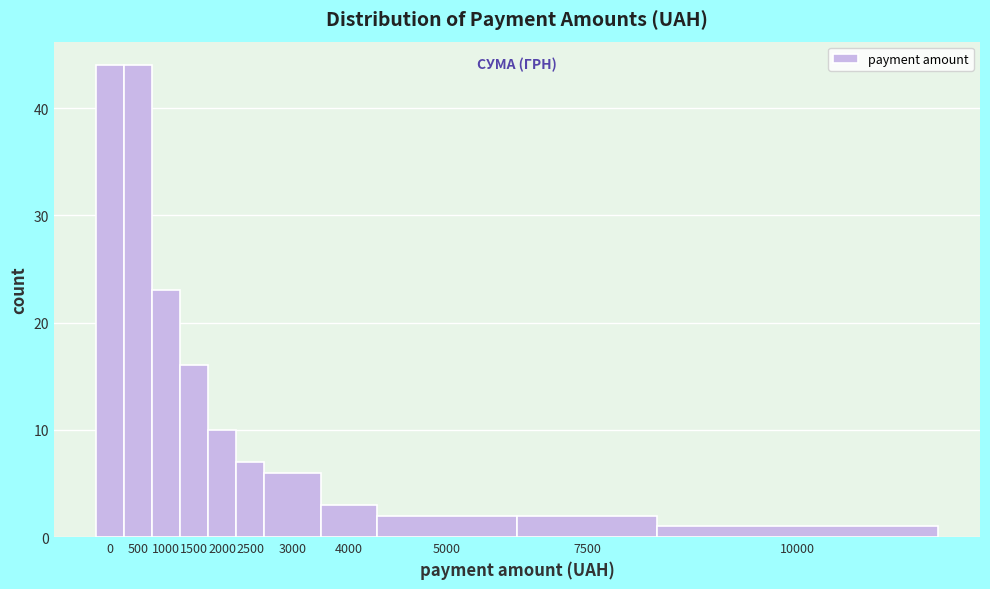

Reading left to right, extract all data points from this chart.

0=44	500=44	1000=23	1500=16	2000=10	2500=7	3000=6	4000=3	5000=2	7500=2	10000=1